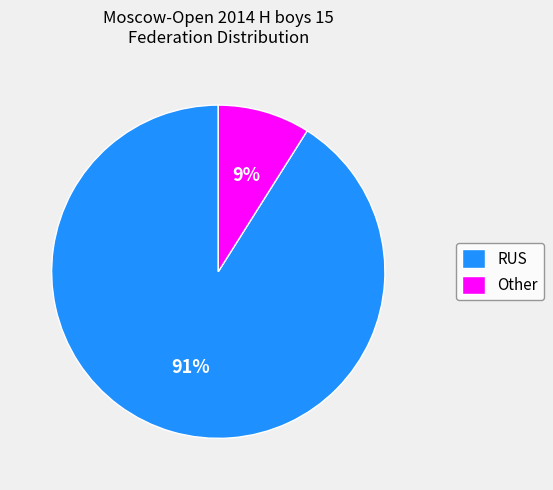

Does RUS represent more than half of the total?

Yes